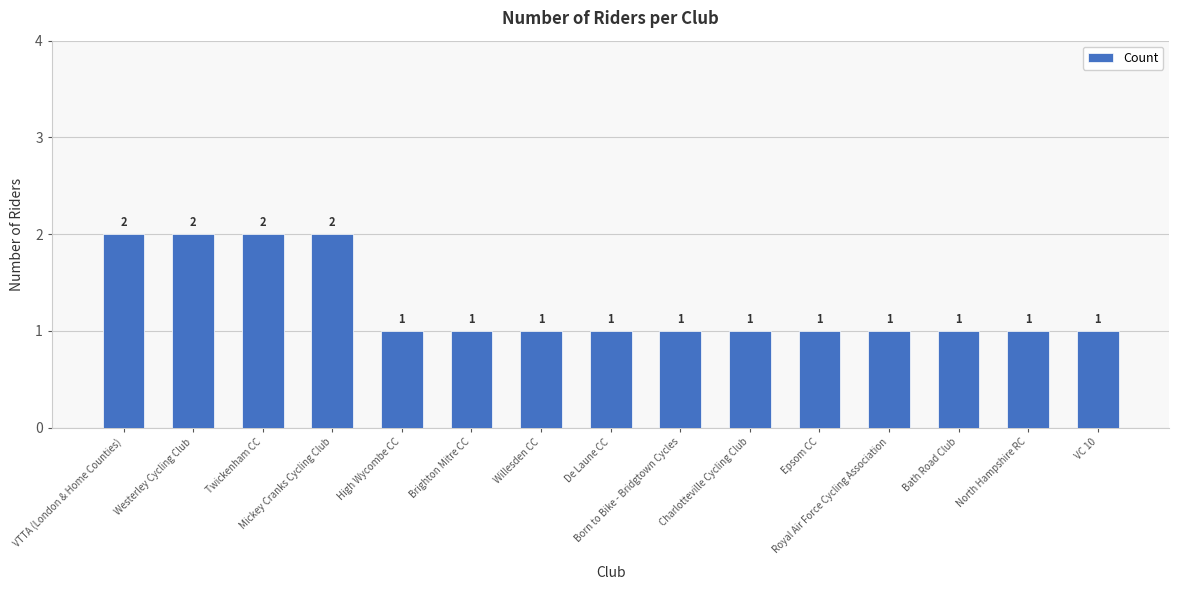

What position from the left is Charlotteville Cycling Club?

10